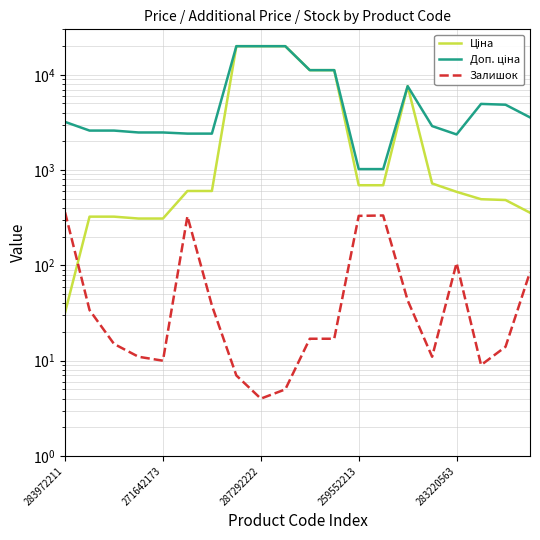

Reading left to right, list all the values displayed in this chart.

Ціна: 32.0	324.8	324.8	310.3	310.3	603.7	603.7	19964.2	19964.2	19964.2	11188.2	11188.2	693.7	693.7	7596.5	724.5	591.6	495.0	485.4	357.4
Доп. ціна: 3205.0	2598.3	2598.3	2482.4	2482.4	2414.8	2414.8	19964.2	19964.2	19964.2	11188.2	11188.2	1024.6	1024.6	7596.5	2897.8	2366.5	4950.4	4853.8	3573.9
Залишок: 360.0	34.0	15.0	11.0	10.0	328.0	38.0	7.0	4.0	5.0	17.0	17.0	331.0	334.0	43.0	11.0	106.0	9.0	14.0	85.0